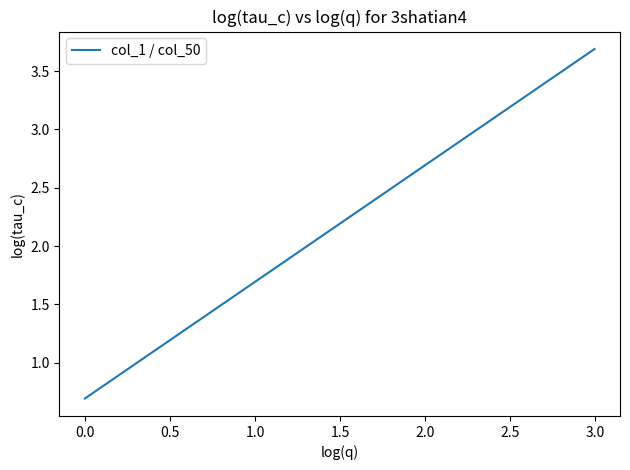

What is the minimum value shown in the chart?

0.7